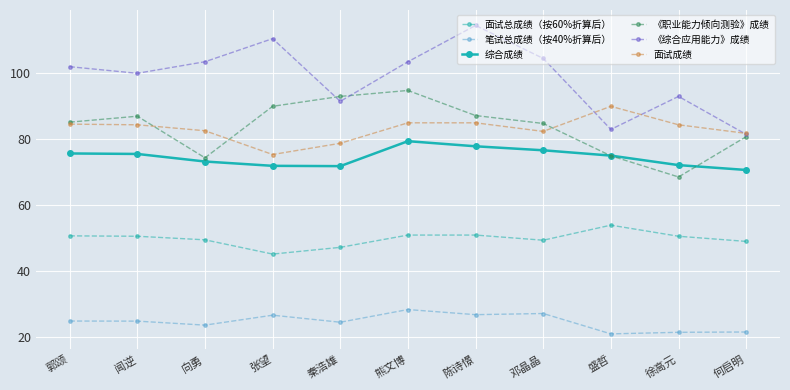

At which category does 《职业能力倾向测验》成绩 reach its first local peak?

闻逆